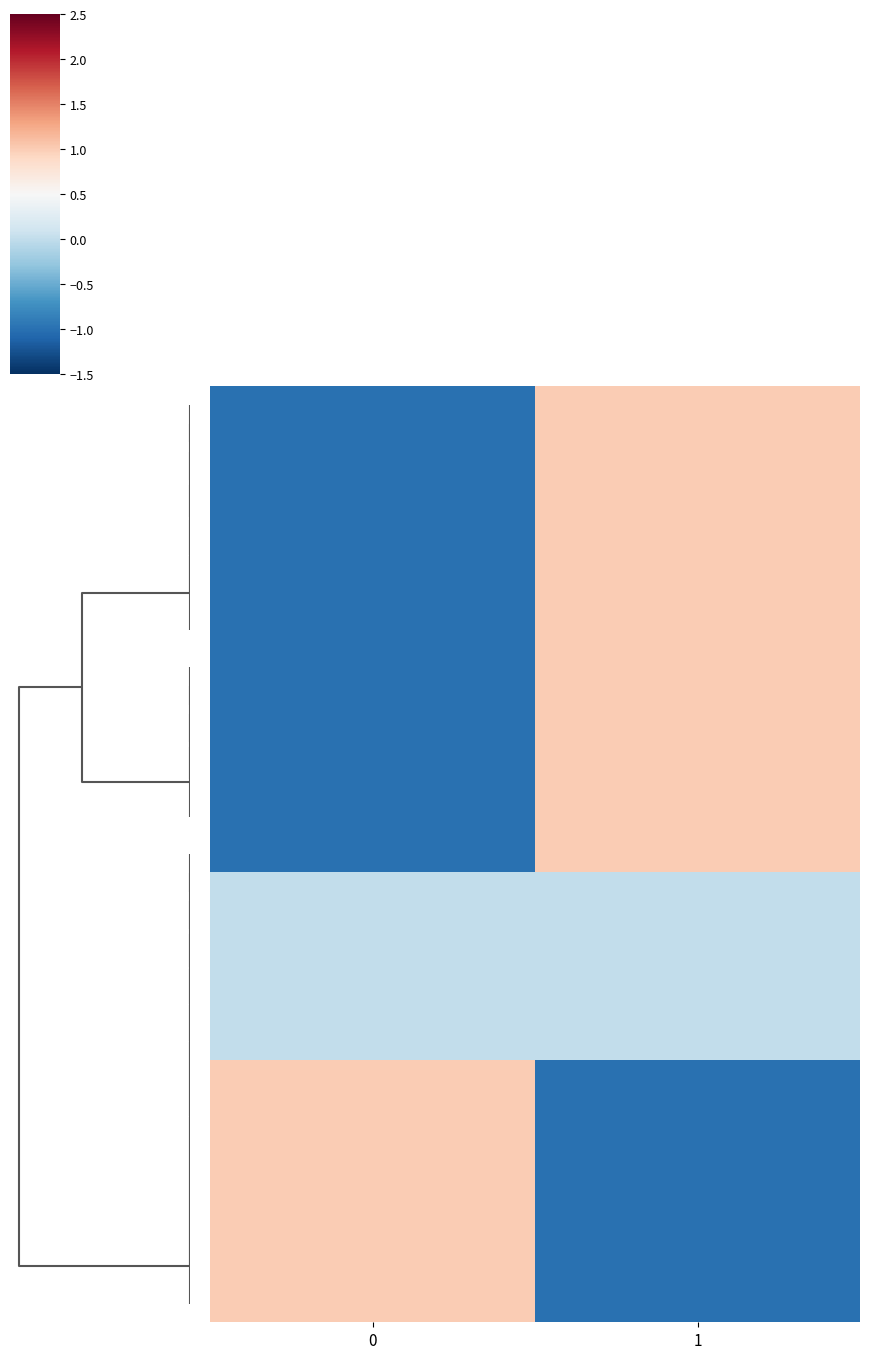

At which category does the chart reach its peak across all series?

1